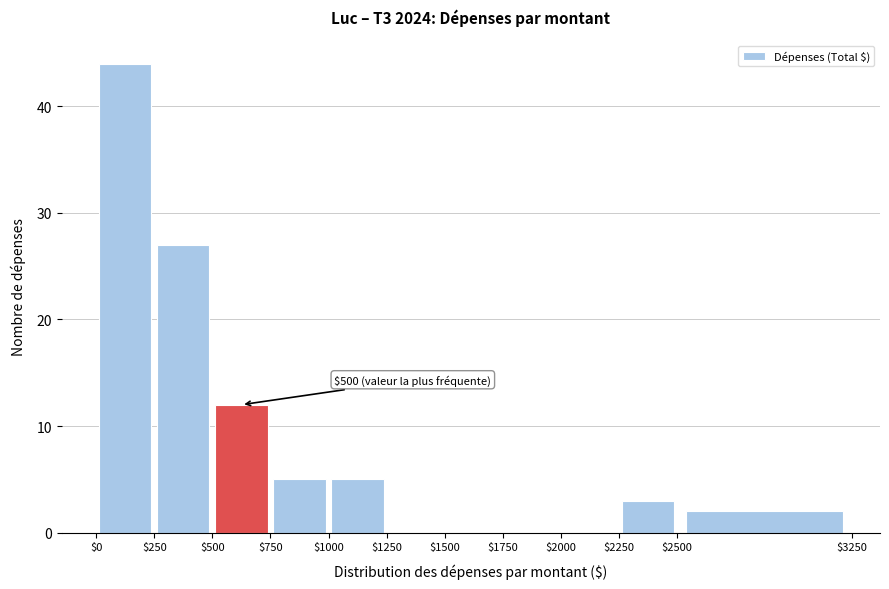

Over which range of the x-axis is the bar tallest?

$0 to $250